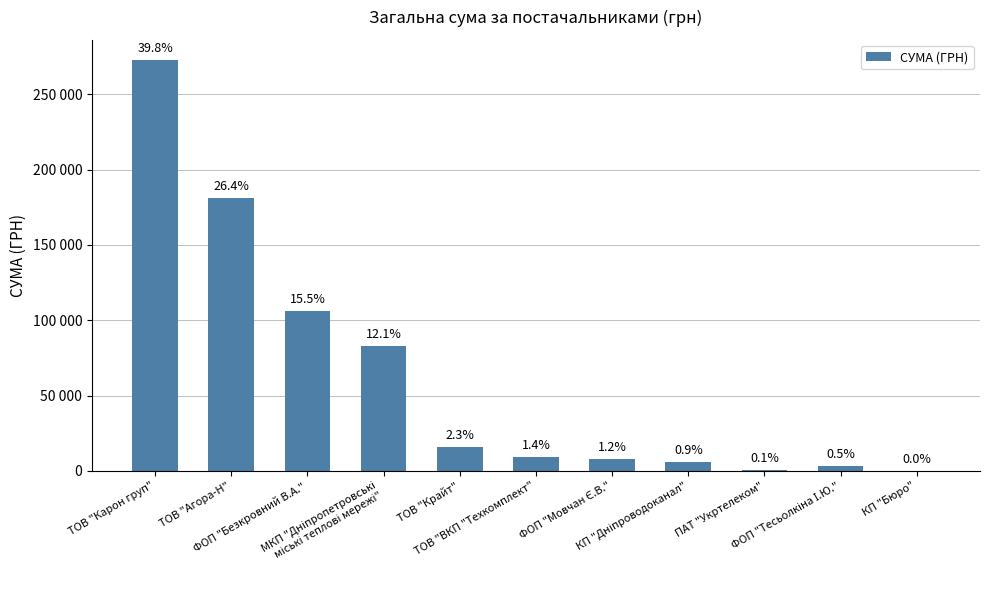

What is the difference between the values at ФОП "Мовчан Є.В." and ФОП "Безкровний В.А."?

98257.5